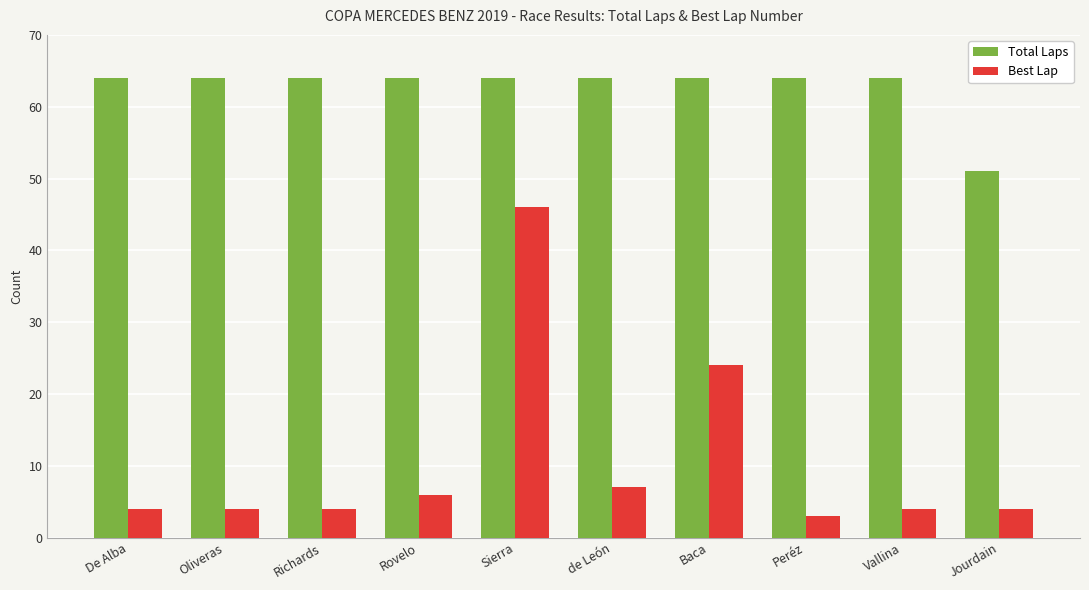

What is the label of the 10th bar from the left?

Jourdain